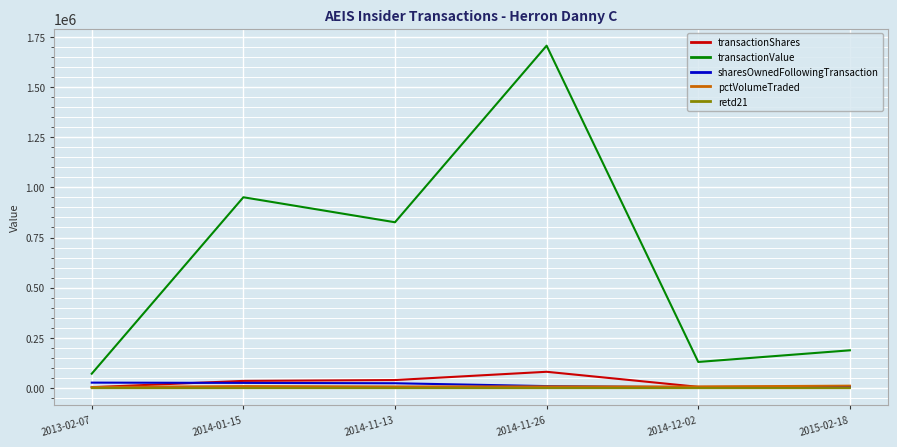

What is the lowest value of the retd21 series?

-2